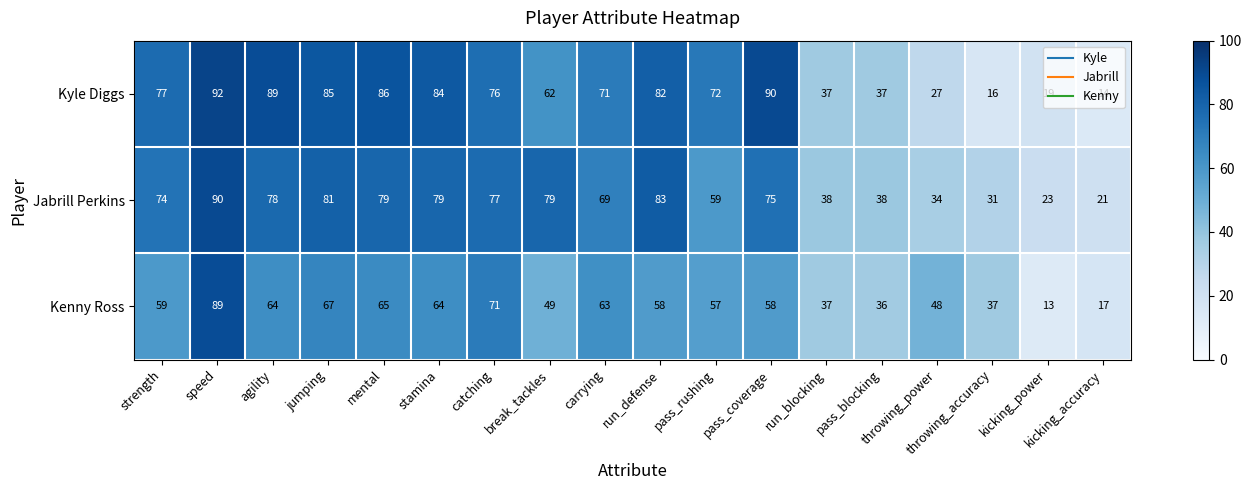

What value does the Jabrill Perkins series have at kicking_accuracy?

21